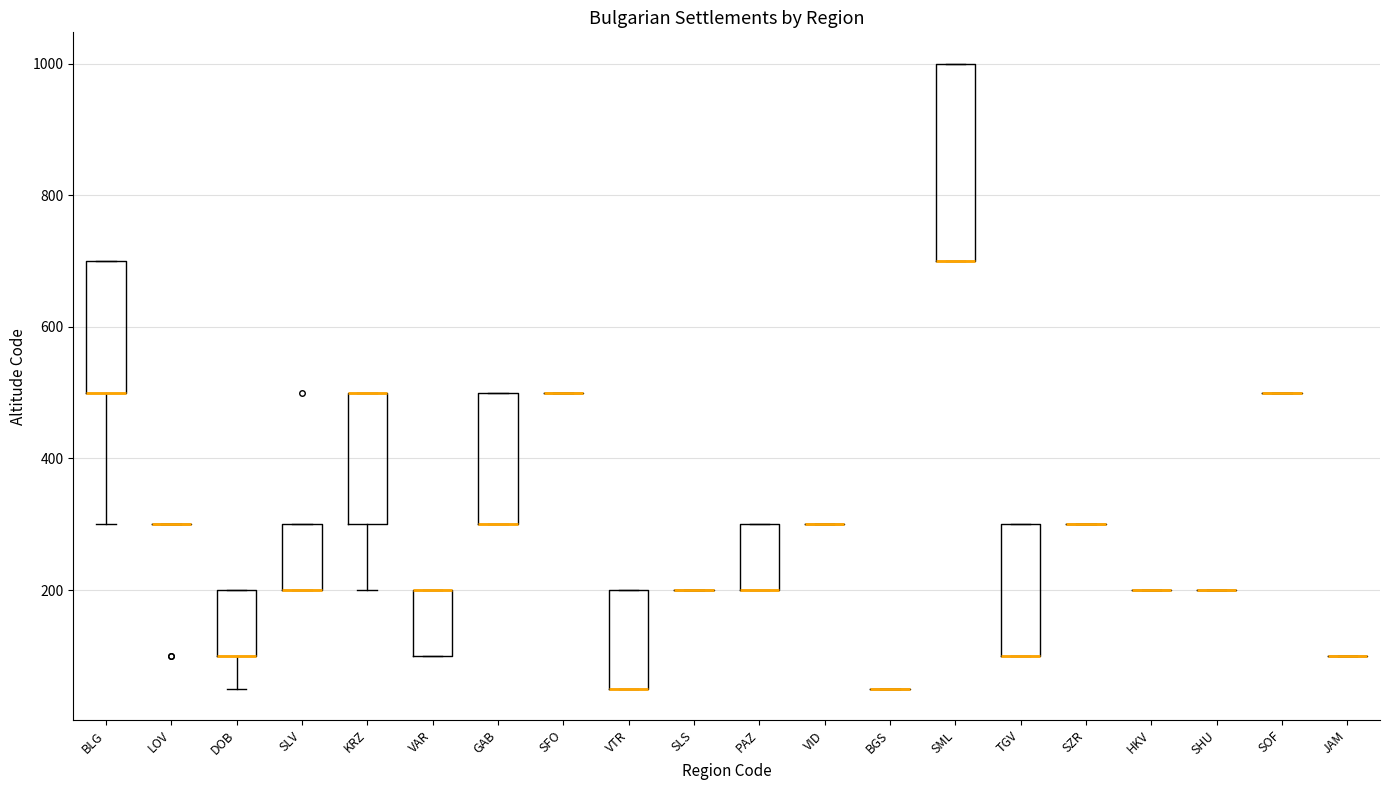

Which box is the tallest, from its lower edge to its upper edge?

SML